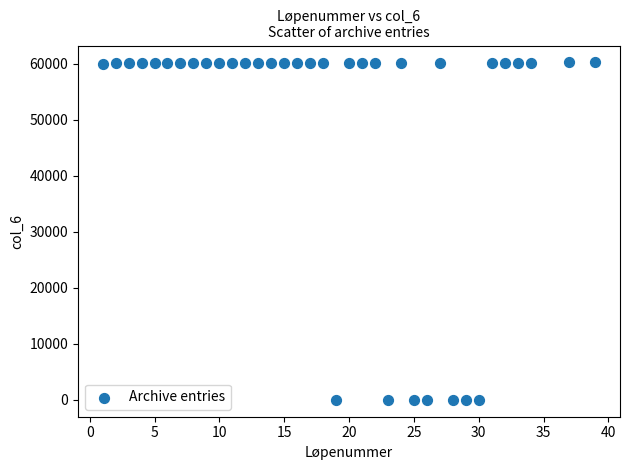

What is the range of X values (max minus min)?

38